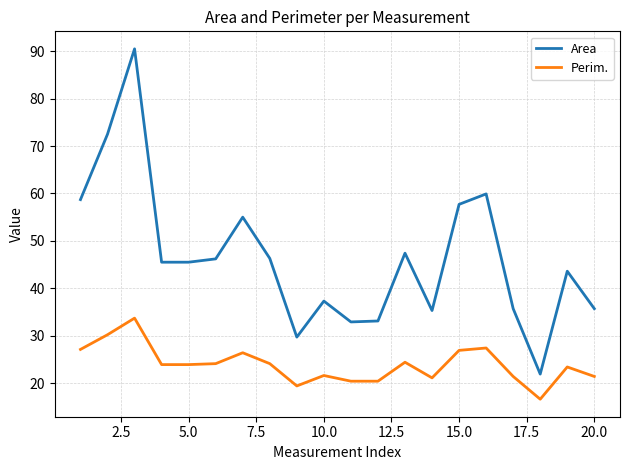

What is the difference between the maximum and minimum values in the Perim. series?

17.1